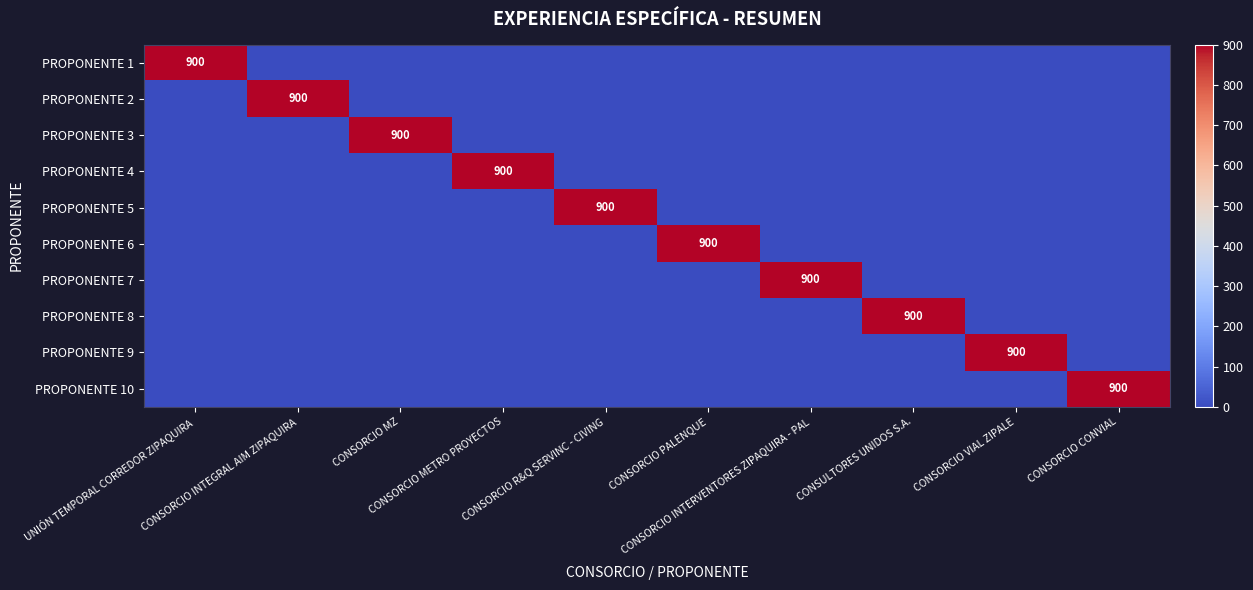

At how many categories does at least one series exceed 488?

10